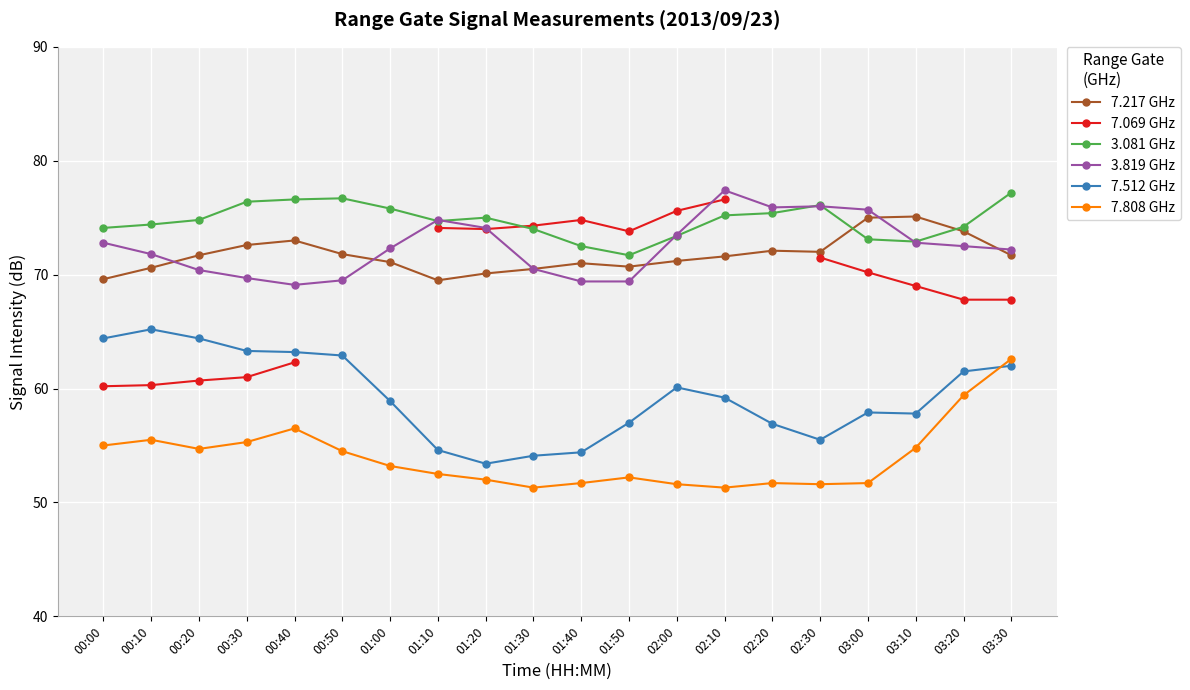

Where is the first local maximum for 7.069 GHz?

01:40